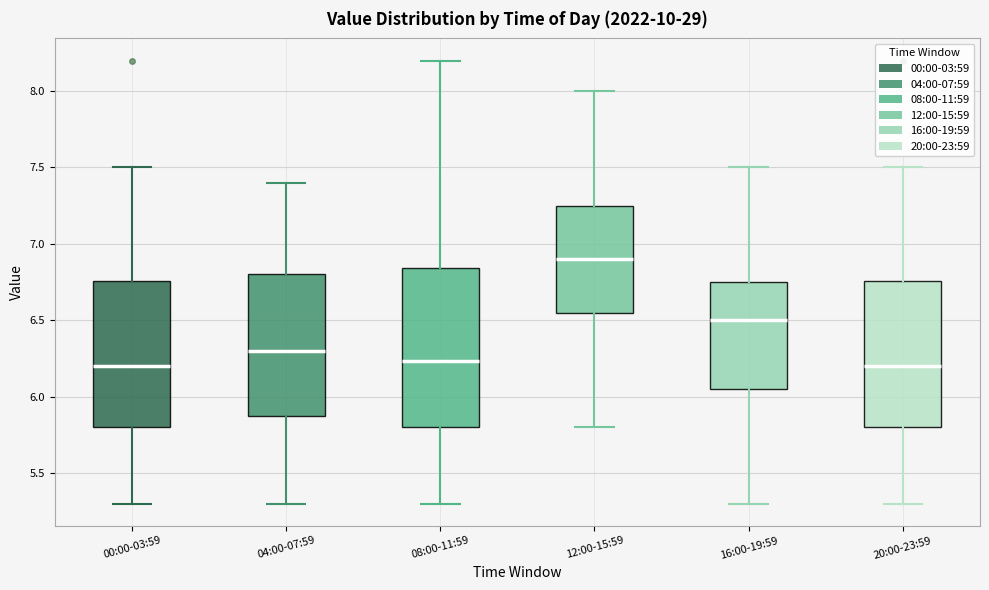

Reading left to right, transcribe this box plot: for each box, give where its median line is, the range the box spans, and where its two whiskers end, as read against the y-axis. The values are not printed on the chart, so give them approximately, as read against the axis.

00:00-03:59: median 6.20, box 5.80 to 6.75, whiskers 5.30 to 7.50
04:00-07:59: median 6.30, box 5.90 to 6.80, whiskers 5.30 to 7.40
08:00-11:59: median 6.25, box 5.80 to 6.85, whiskers 5.30 to 8.20
12:00-15:59: median 6.90, box 6.55 to 7.25, whiskers 5.80 to 8.00
16:00-19:59: median 6.50, box 6.05 to 6.75, whiskers 5.30 to 7.50
20:00-23:59: median 6.20, box 5.80 to 6.75, whiskers 5.30 to 7.50